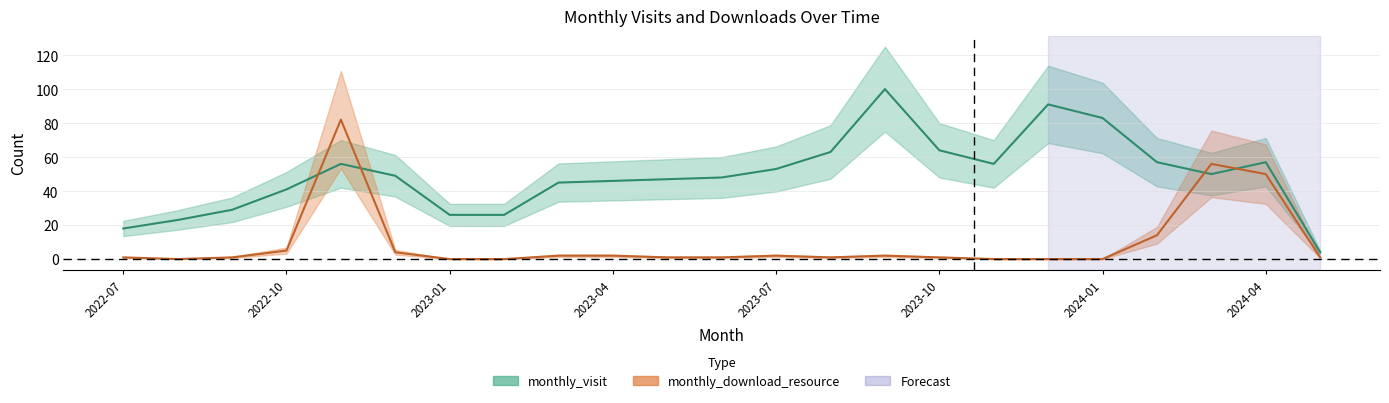

List the labels in order of monthly_download_resource value, smallest first.

2022-08, 2023-01, 2023-02, 2023-11, 2023-12, 2024-01, 2022-07, 2022-09, 2023-05, 2023-06, 2023-08, 2023-10, 2024-05, 2023-03, 2023-04, 2023-07, 2023-09, 2022-12, 2022-10, 2024-02, 2024-04, 2024-03, 2022-11